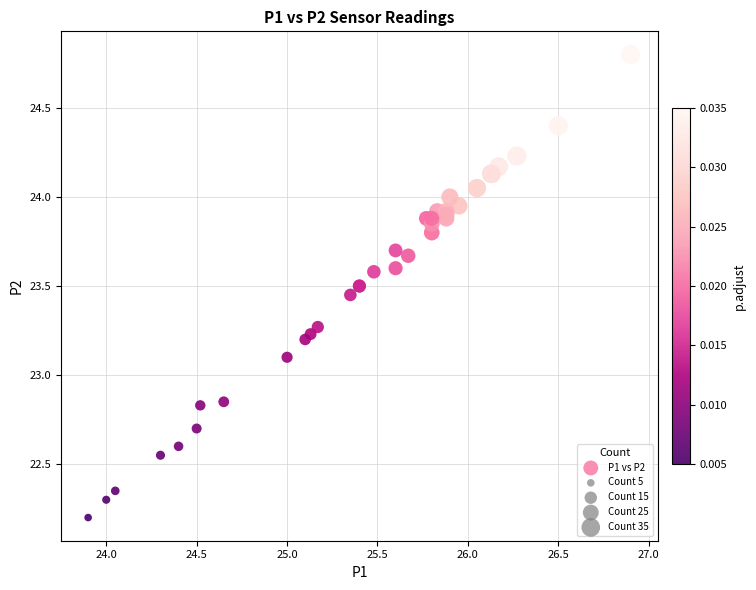

What Y value in the scatter plot is closest to 23?

23.1